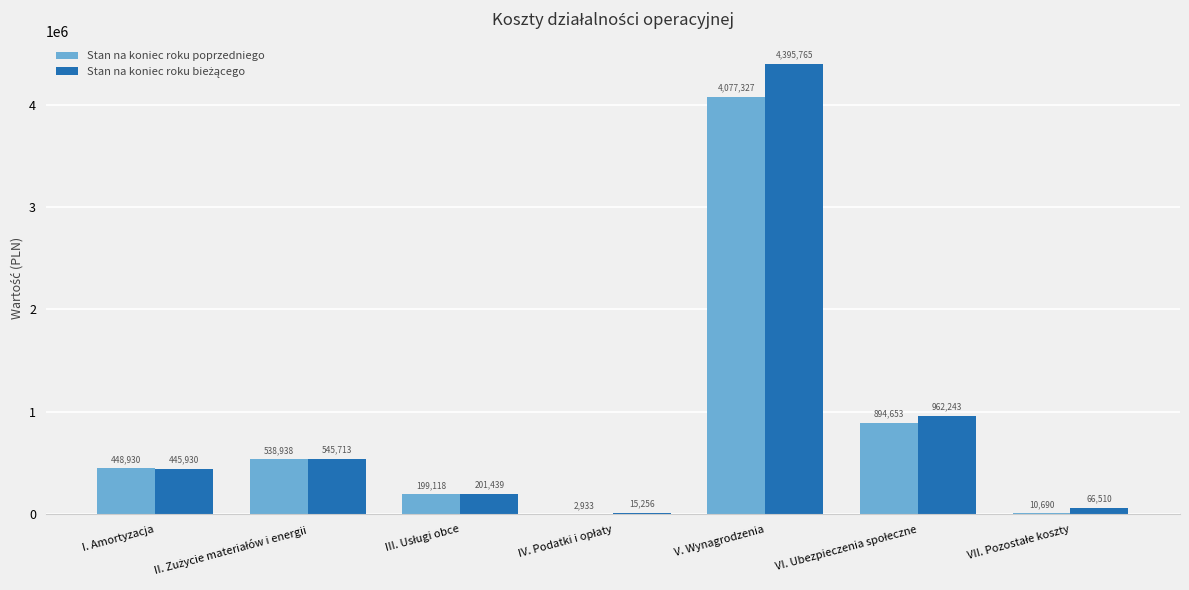

The value of Stan na koniec roku poprzedniego at I. Amortyzacja is 779125.6. True or false?

False